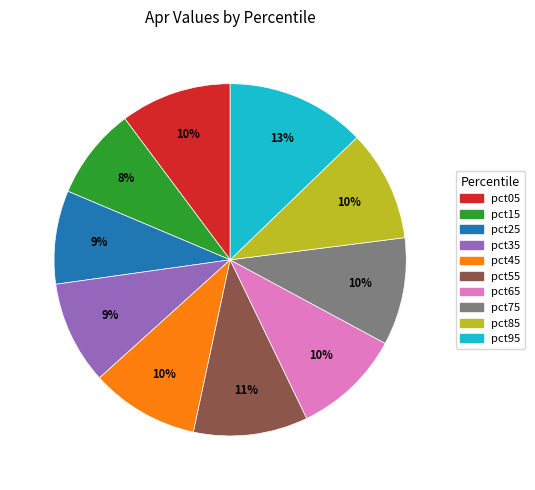

True or false: pct35 accounts for 2% of the total.

False